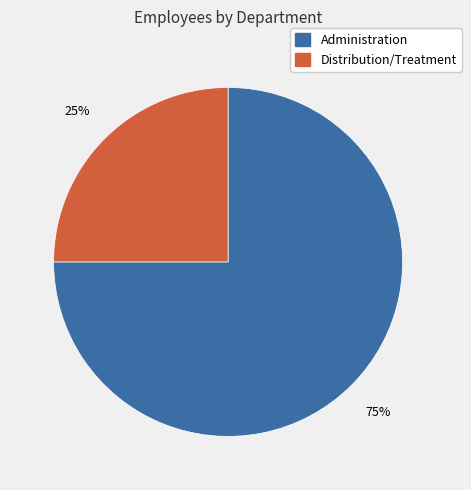

To the nearest percent, what is the difference between the largest and smallest slice percentages?

50%